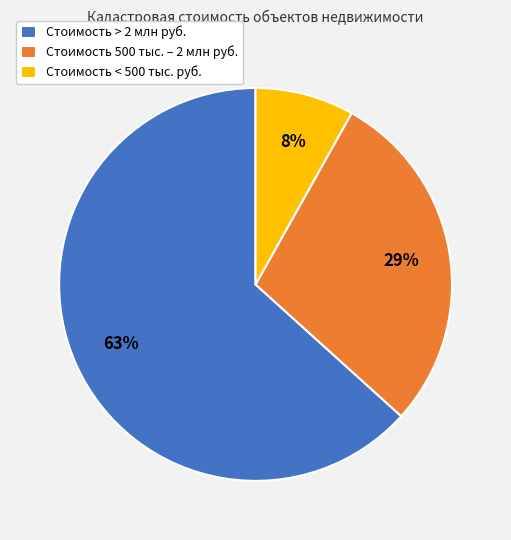

To the nearest percent, what percentage of the pie is Стоимость 500 тыс. – 2 млн руб.?

29%